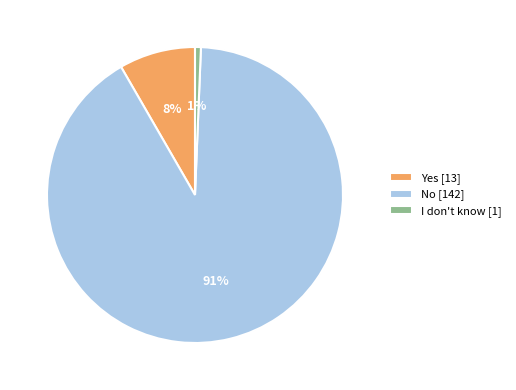

What percentage is the I don't know slice, to the nearest percent?

1%